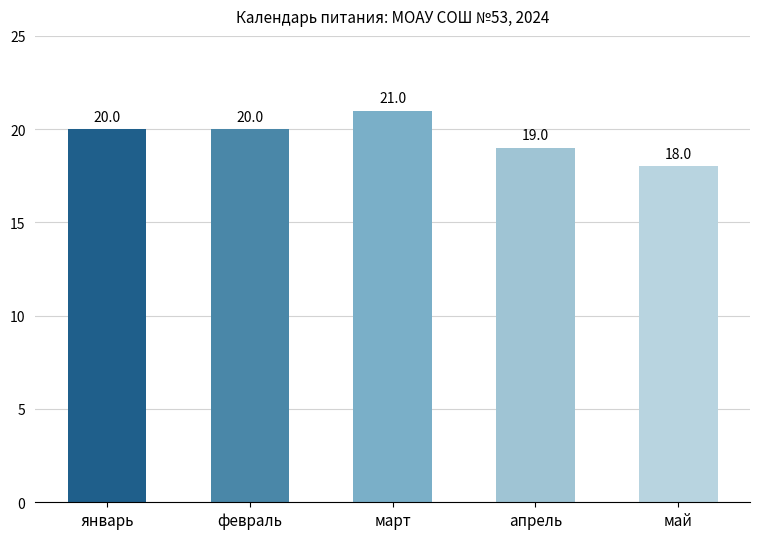

What is the sum of all values?

98